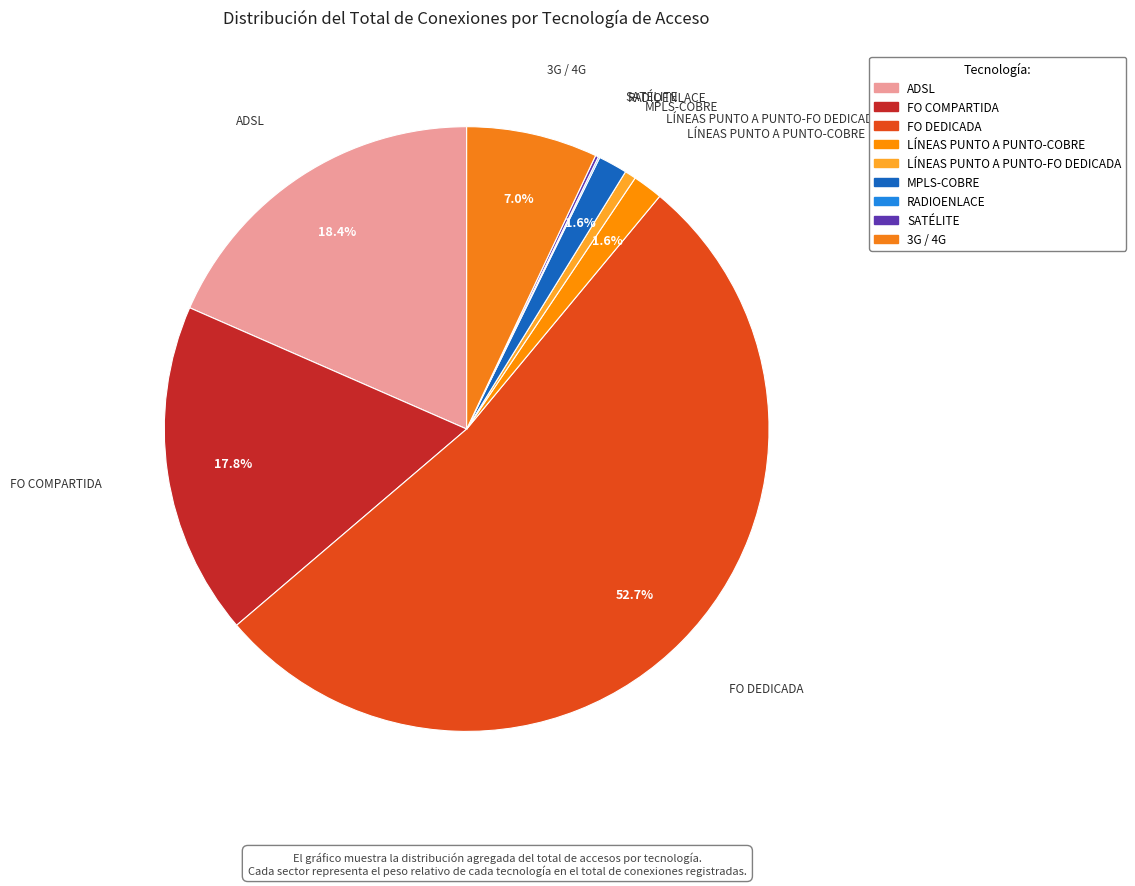

To the nearest percent, what portion does FO DEDICADA represent?

53%